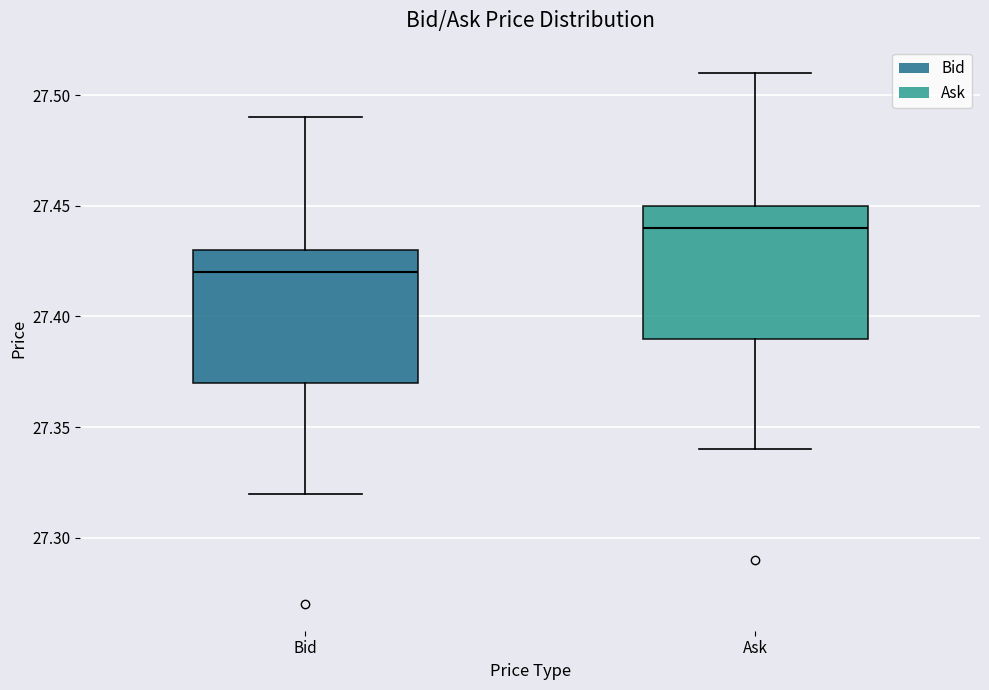

Reading left to right, transcribe this box plot: for each box, give where its median line is, the range the box spans, and where its two whiskers end, as read against the y-axis. The values are not printed on the chart, so give them approximately, as read against the axis.

Bid: median 27.42, box 27.37 to 27.43, whiskers 27.32 to 27.49
Ask: median 27.44, box 27.39 to 27.45, whiskers 27.34 to 27.51